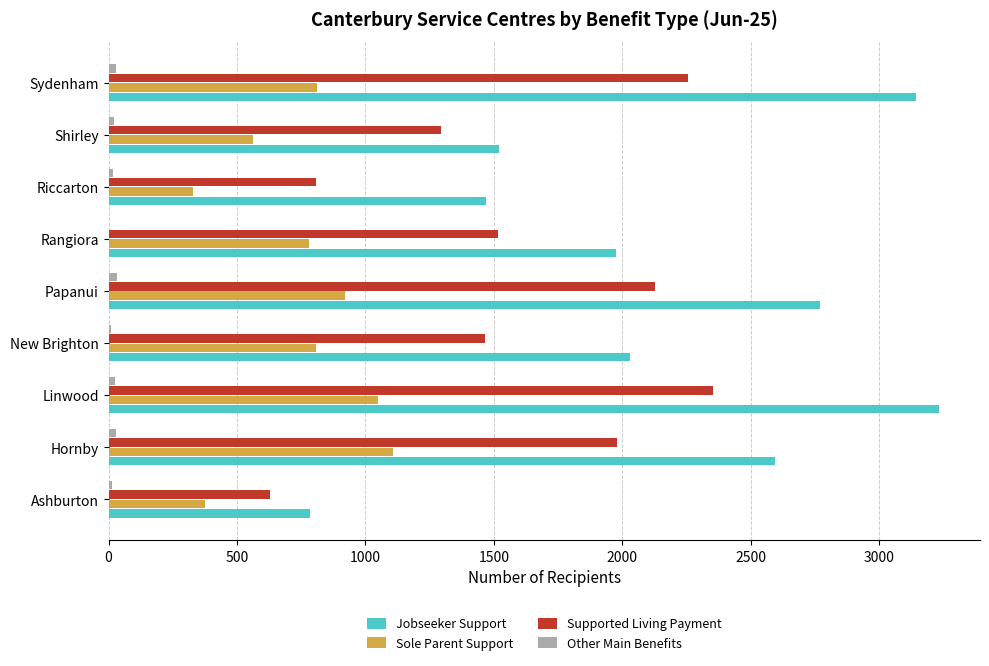

Which series has the largest total across all categories?

Jobseeker Support